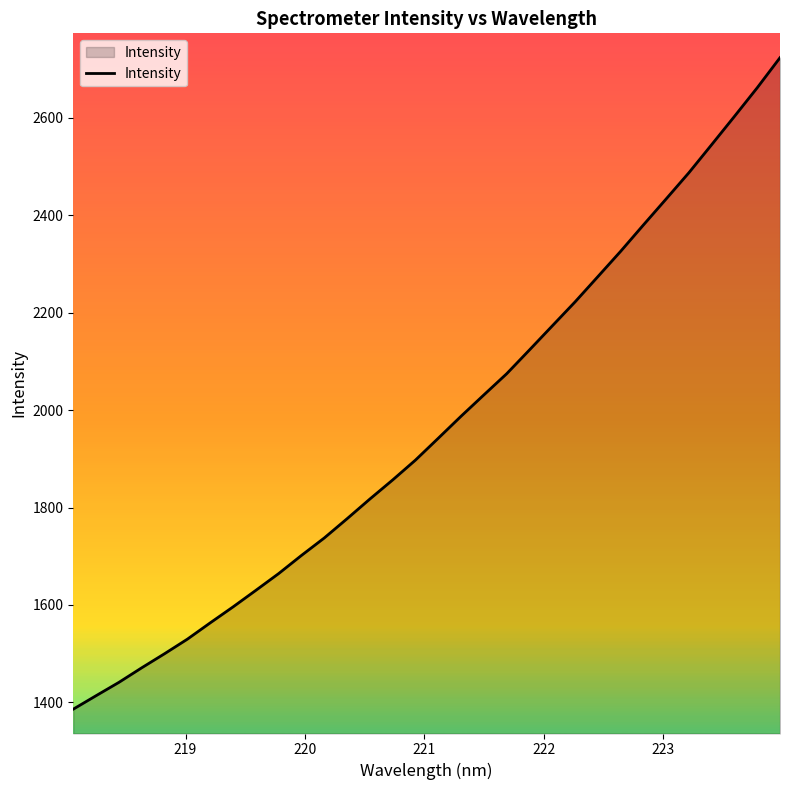

What is the difference between the maximum and minimum values?

1337.7